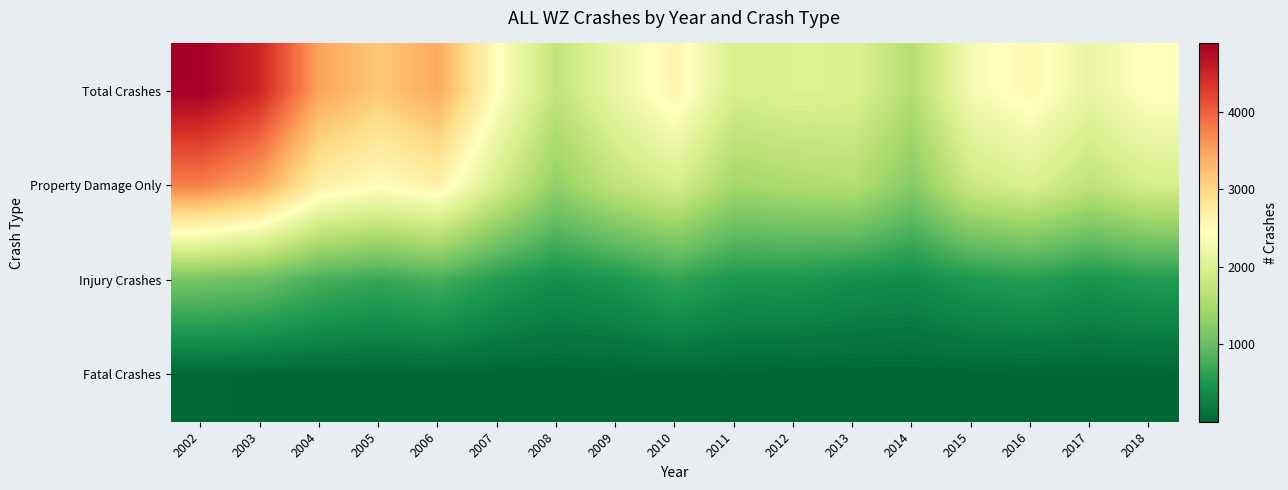

List the series in order of their overall mean, lowest first.

Fatal Crashes, Injury Crashes, Property Damage Only, Total Crashes